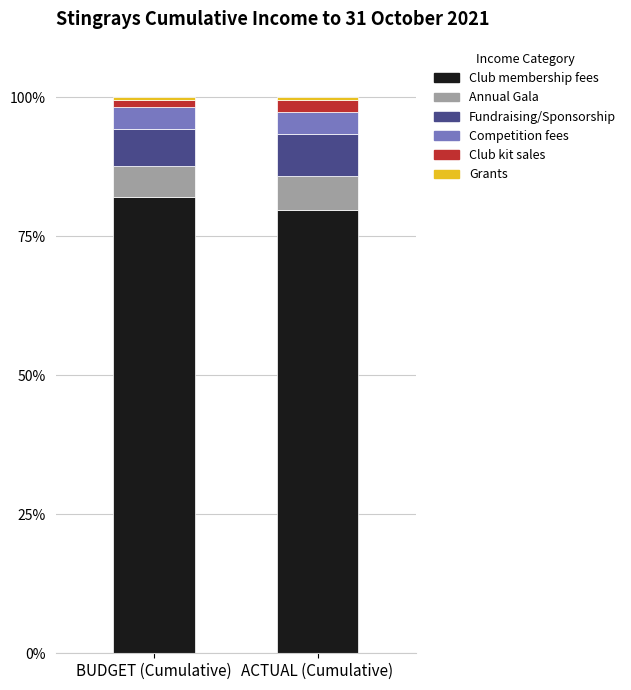

The Club membership fees series shows 82.0 at BUDGET (Cumulative). True or false?

True